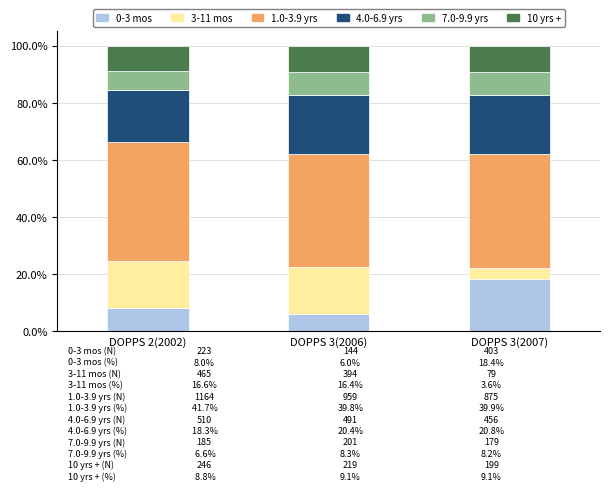

At which label does 0-3 mos reach its peak?

DOPPS 3(2007)